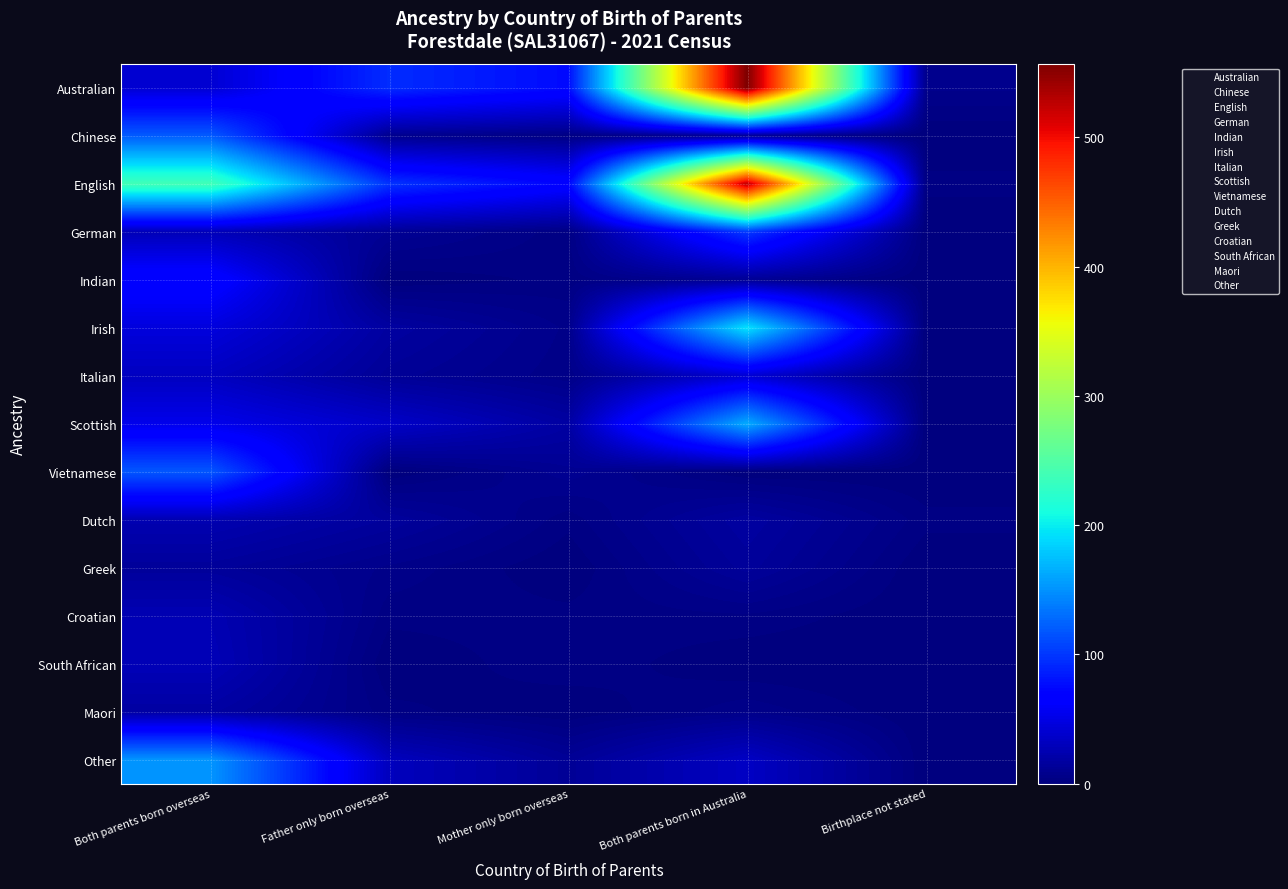

Reading left to right, what are all the values shown in this chart?

Australian: Both parents born overseas=41	Father only born overseas=94	Mother only born overseas=75	Both parents born in Australia=557	Birthplace not stated=7
Chinese: Both parents born overseas=120	Father only born overseas=8	Mother only born overseas=3	Both parents born in Australia=10	Birthplace not stated=0
English: Both parents born overseas=239	Father only born overseas=98	Mother only born overseas=71	Both parents born in Australia=528	Birthplace not stated=3
German: Both parents born overseas=28	Father only born overseas=11	Mother only born overseas=3	Both parents born in Australia=101	Birthplace not stated=0
Indian: Both parents born overseas=72	Father only born overseas=0	Mother only born overseas=3	Both parents born in Australia=11	Birthplace not stated=0
Irish: Both parents born overseas=46	Father only born overseas=17	Mother only born overseas=6	Both parents born in Australia=194	Birthplace not stated=0
Italian: Both parents born overseas=32	Father only born overseas=12	Mother only born overseas=5	Both parents born in Australia=41	Birthplace not stated=0
Scottish: Both parents born overseas=53	Father only born overseas=36	Mother only born overseas=18	Both parents born in Australia=164	Birthplace not stated=0
Vietnamese: Both parents born overseas=118	Father only born overseas=0	Mother only born overseas=10	Both parents born in Australia=0	Birthplace not stated=0
Dutch: Both parents born overseas=25	Father only born overseas=15	Mother only born overseas=3	Both parents born in Australia=17	Birthplace not stated=3
Greek: Both parents born overseas=14	Father only born overseas=6	Mother only born overseas=0	Both parents born in Australia=14	Birthplace not stated=0
Croatian: Both parents born overseas=26	Father only born overseas=3	Mother only born overseas=3	Both parents born in Australia=4	Birthplace not stated=0
South African: Both parents born overseas=28	Father only born overseas=0	Mother only born overseas=4	Both parents born in Australia=0	Birthplace not stated=0
Maori: Both parents born overseas=18	Father only born overseas=3	Mother only born overseas=0	Both parents born in Australia=6	Birthplace not stated=0
Other: Both parents born overseas=152	Father only born overseas=31	Mother only born overseas=12	Both parents born in Australia=34	Birthplace not stated=0